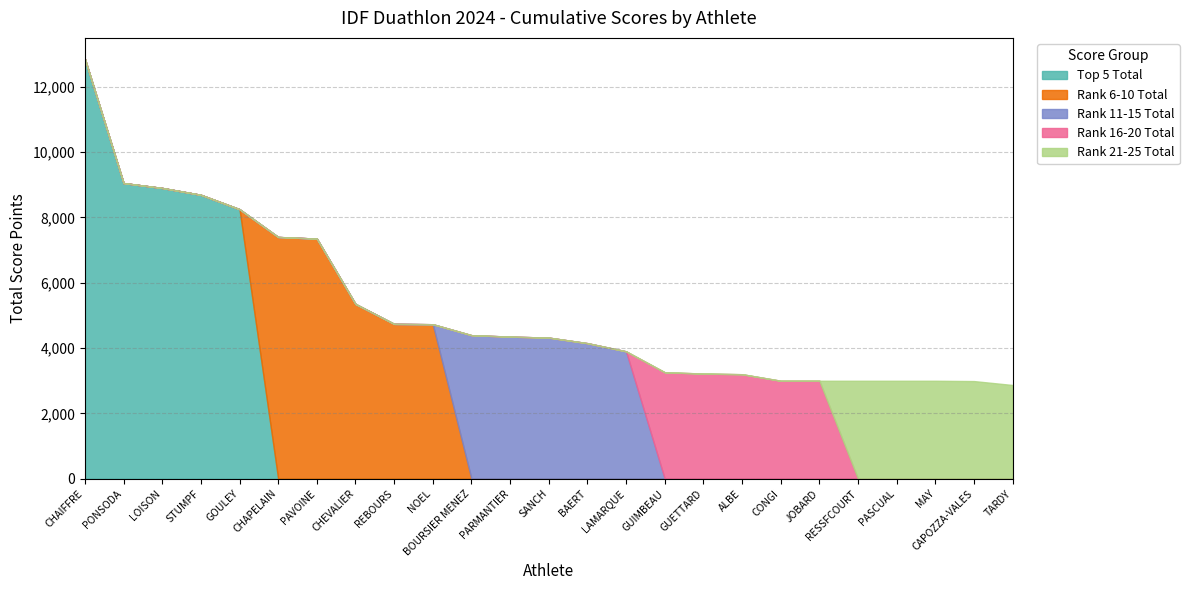

Does the chart have visible grid lines?

Yes